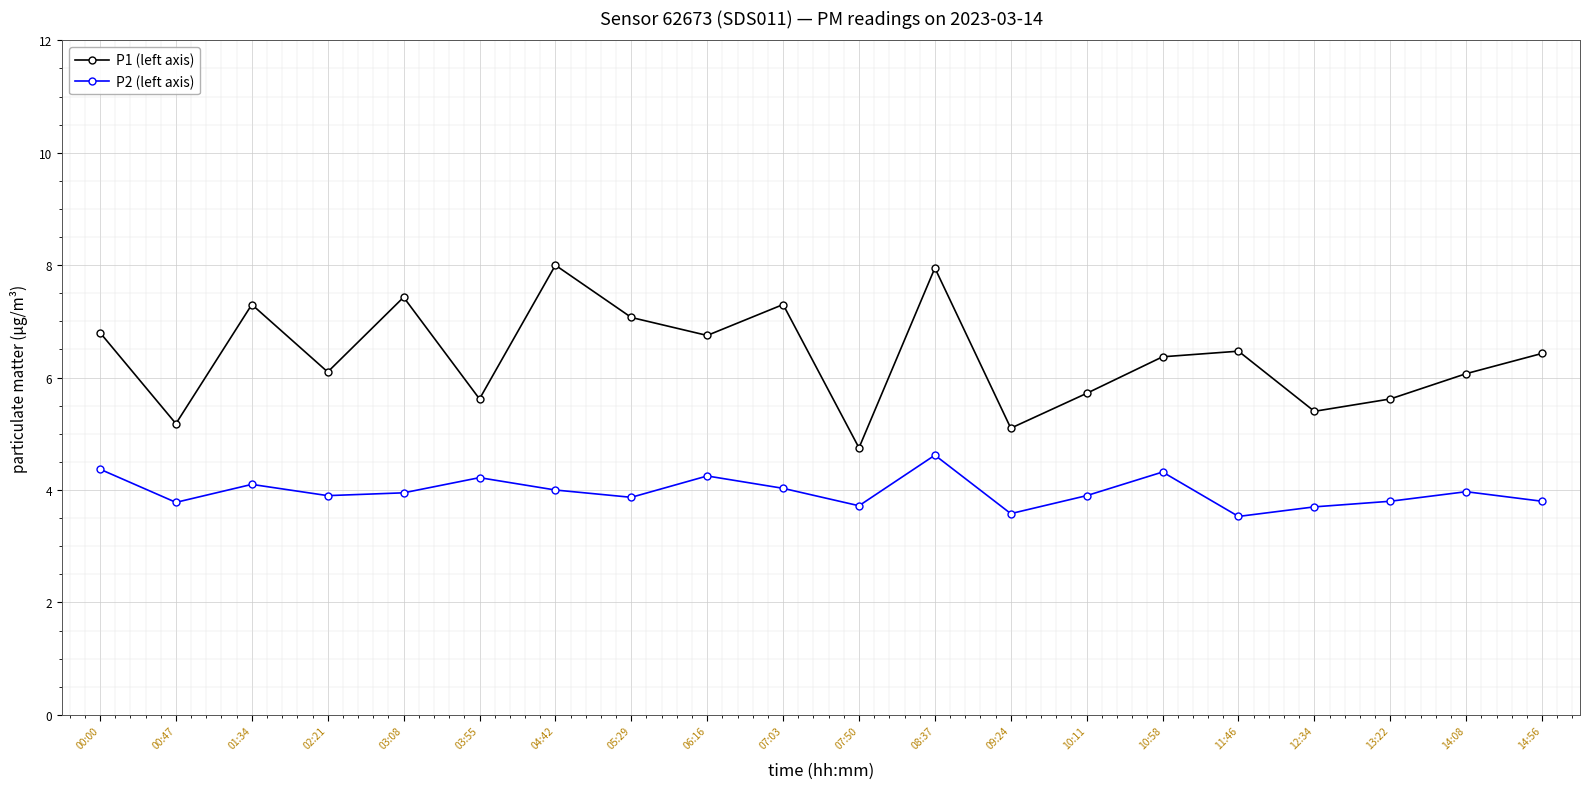

What is the minimum value shown in the chart?

3.5